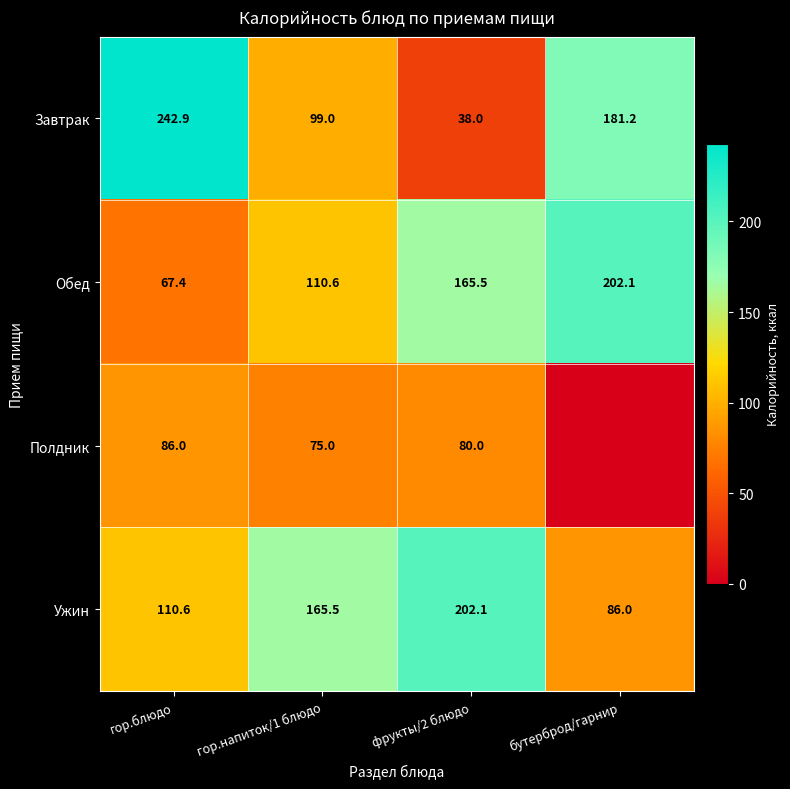

What is the total value across all series at гор.напиток/1 блюдо?

450.1